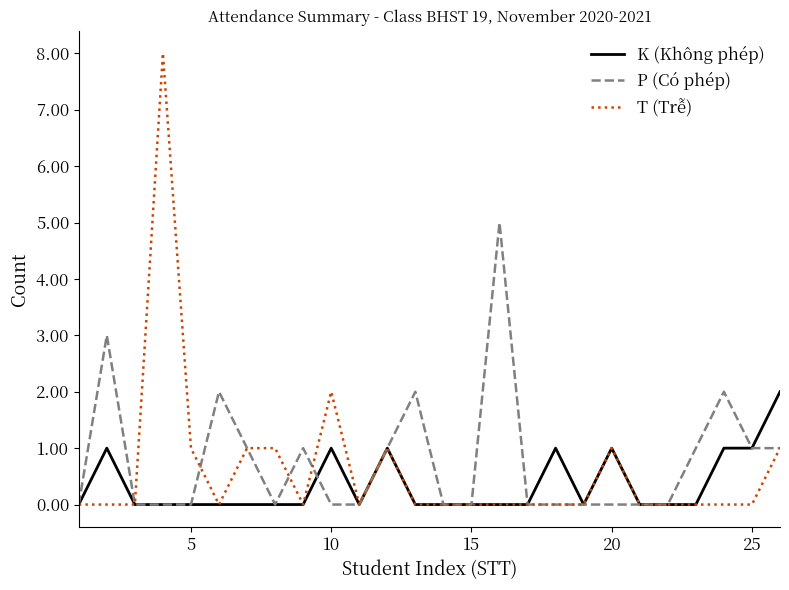

Which series has the widest spread of values?

T (Trễ)